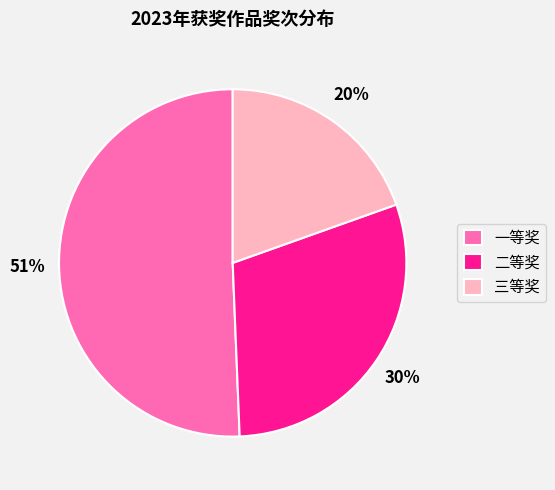

How many segments does this pie chart have?

3